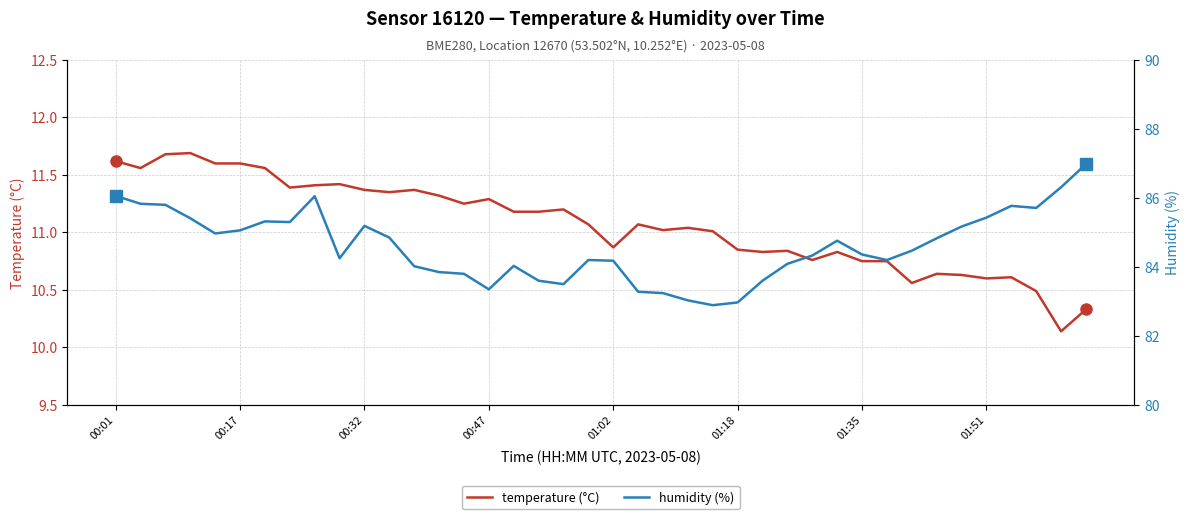

At 24, list the series in order from largest to smallest.

humidity (%), temperature (°C)